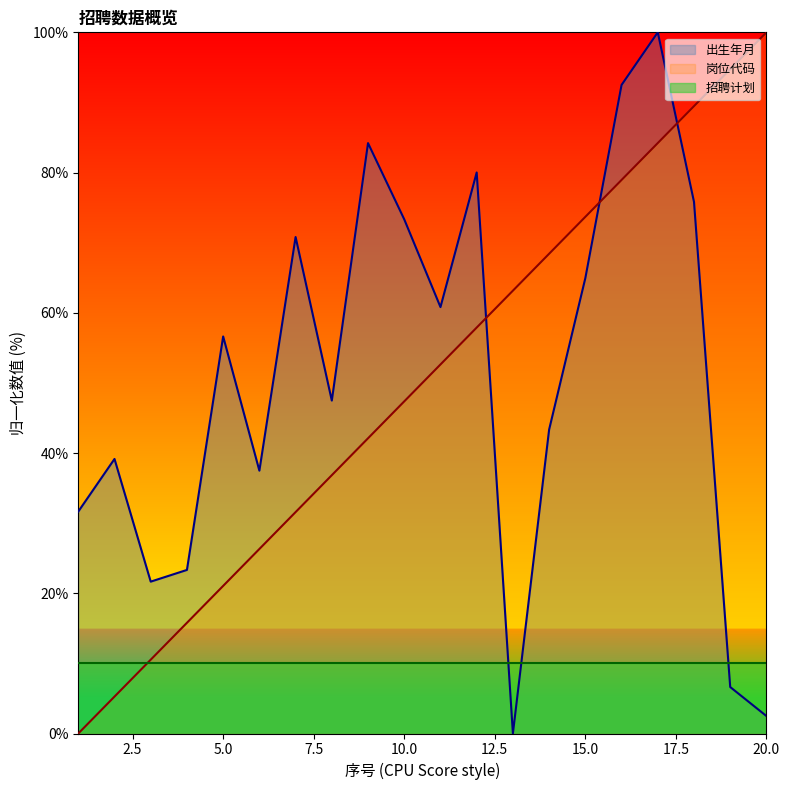

Is it true that 招聘计划 equals 10.0 at 5.0?

True